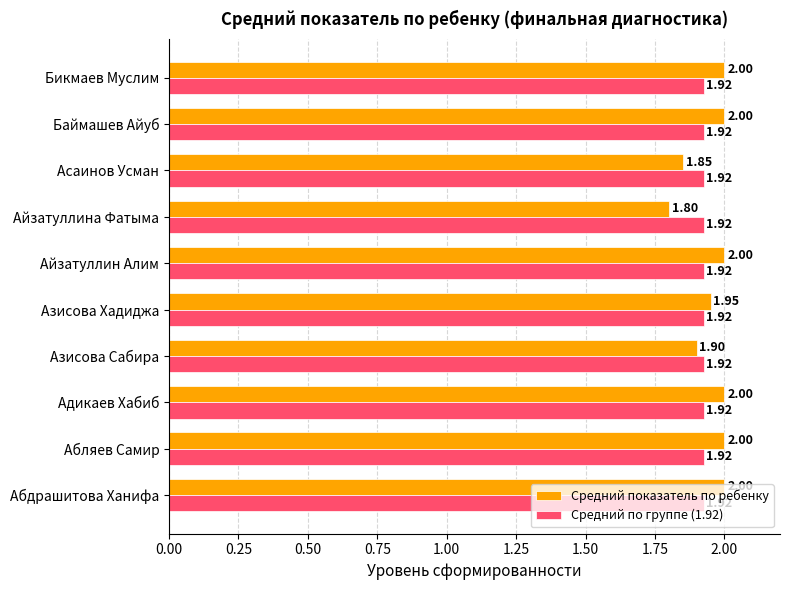

List the series in order of their overall mean, highest first.

Средний показатель по ребенку, Средний по группе (1.92)